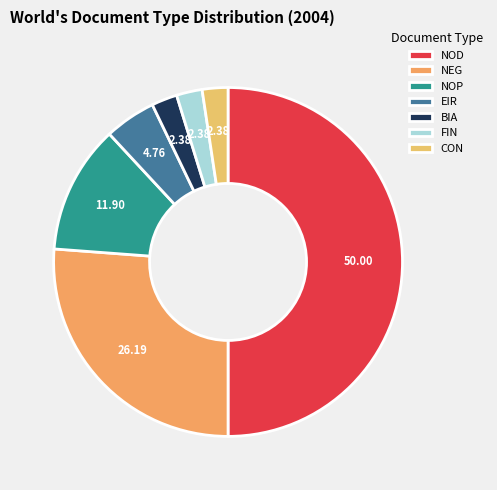

Rank the categories by value from lowest to highest.

BIA, FIN, CON, EIR, NOP, NEG, NOD